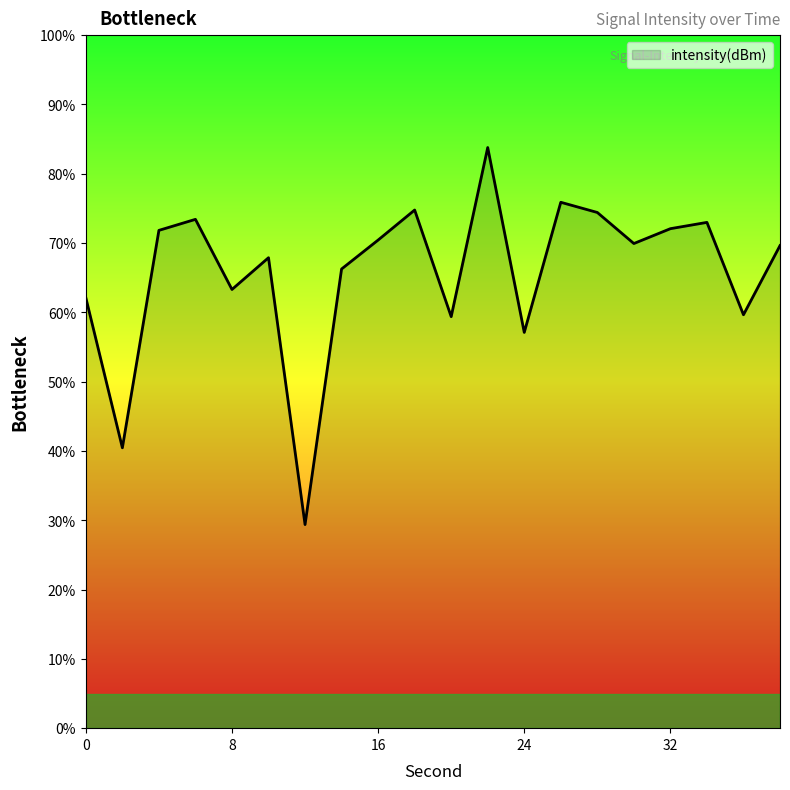

What is the difference between the maximum and minimum values?

54.4